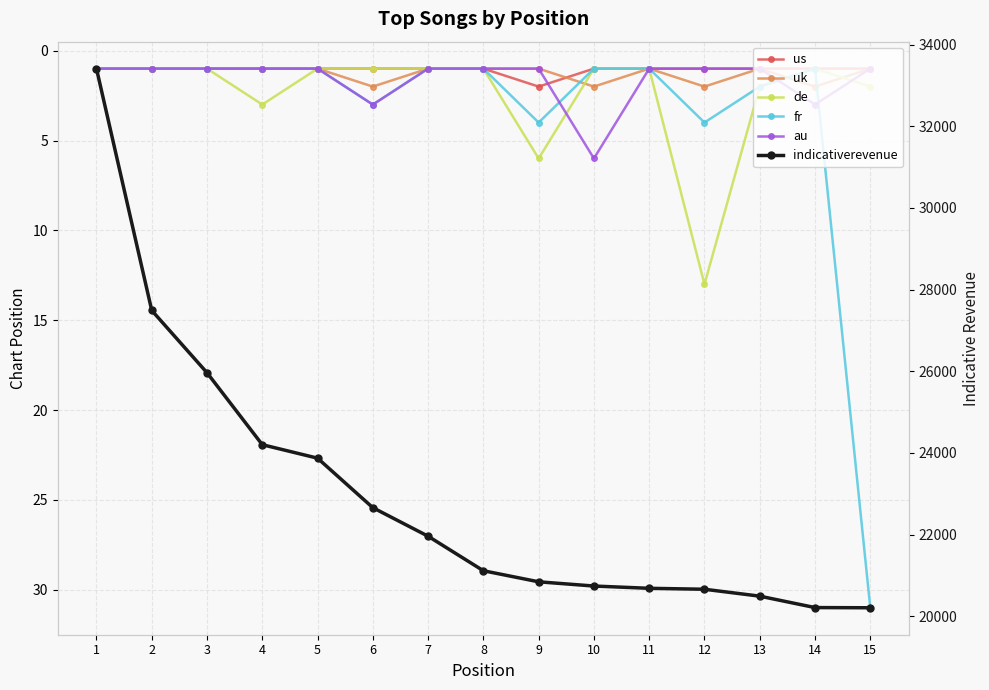

How many times do au and de cross each other?

3